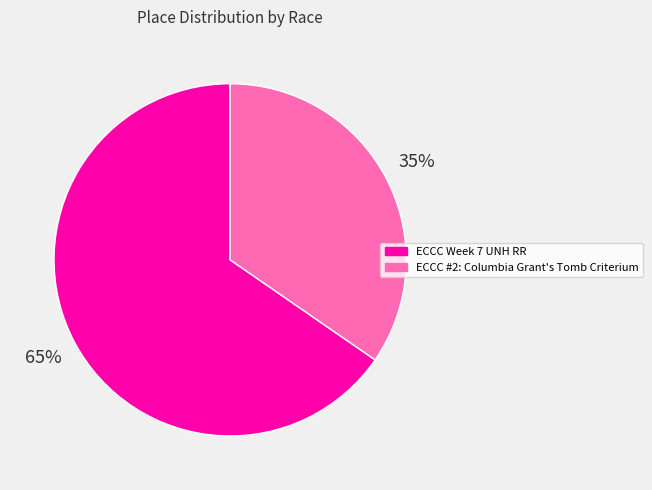

What is the ratio of the value at ECCC Week 7 UNH RR to the value at ECCC #2: Columbia Grant's Tomb Criterium?

1.9